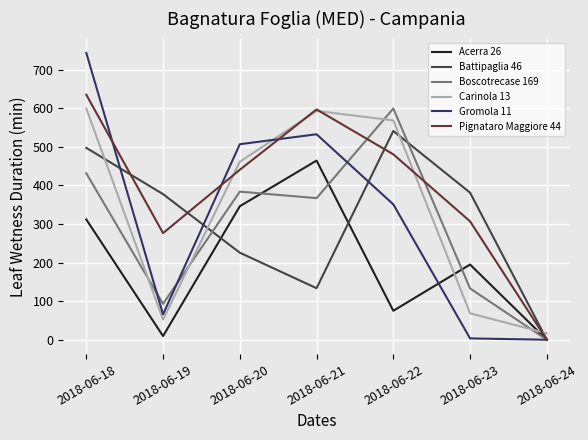

What is the difference between the highest and lowest values at 2018-06-20?

281.0